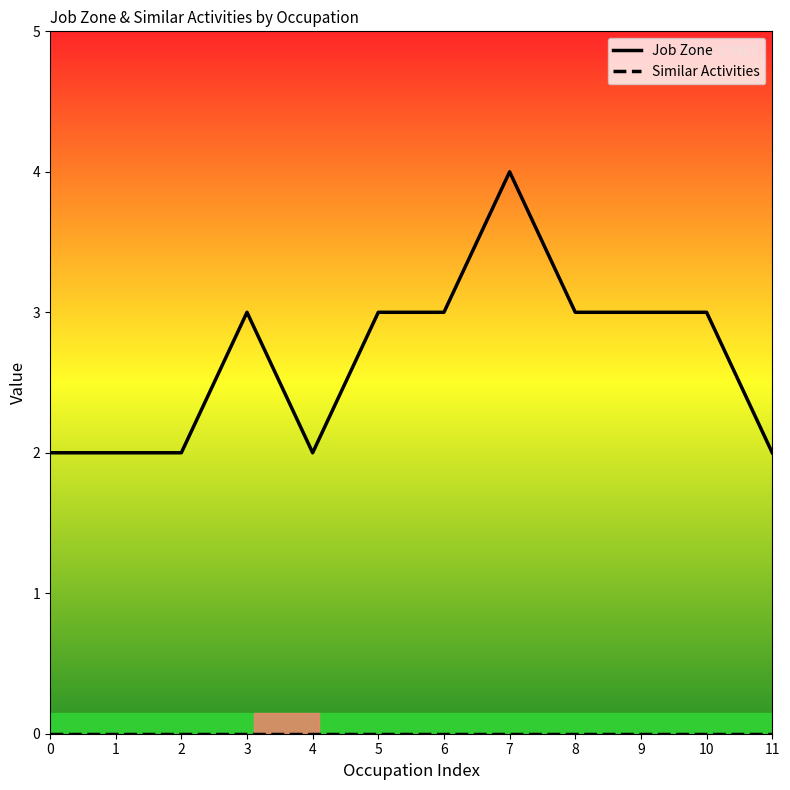

What is the difference between the second highest and minimum values in the Job Zone series?

1